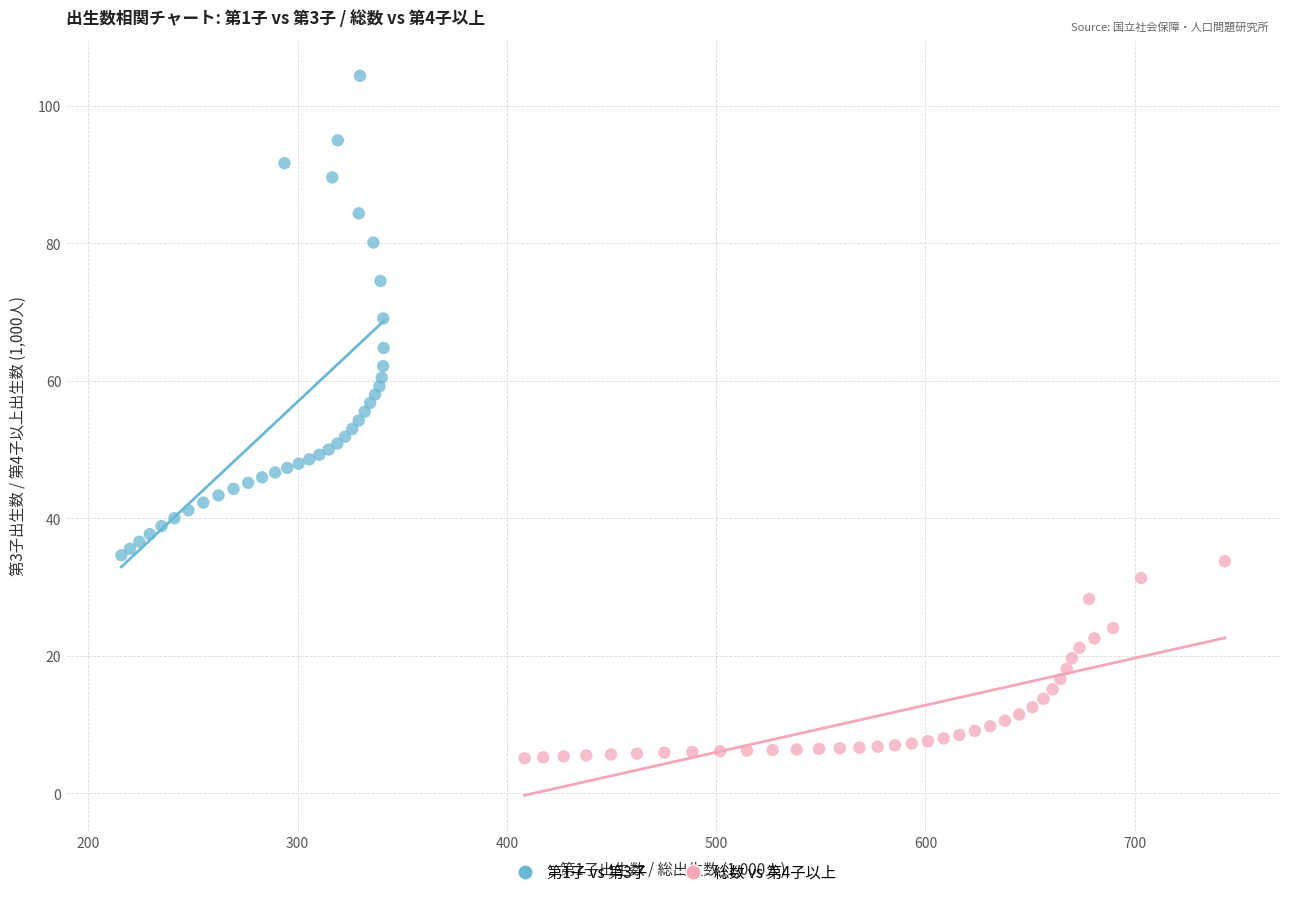

Which series reaches the minimum Y coordinate?

総数 vs 第4子以上